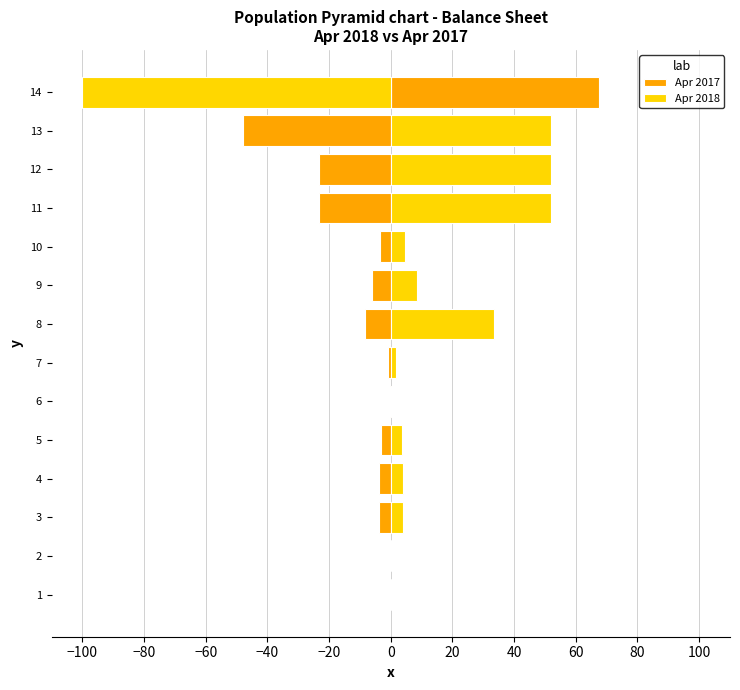

What is the average value of the Apr 2017 series?

-4.1